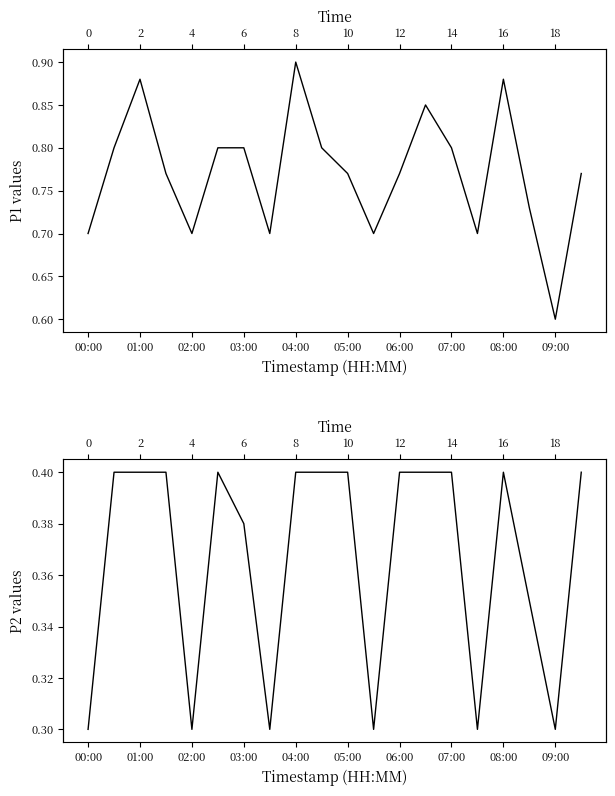

True or false: P2 has a value of 0.3 at 01:00.

False